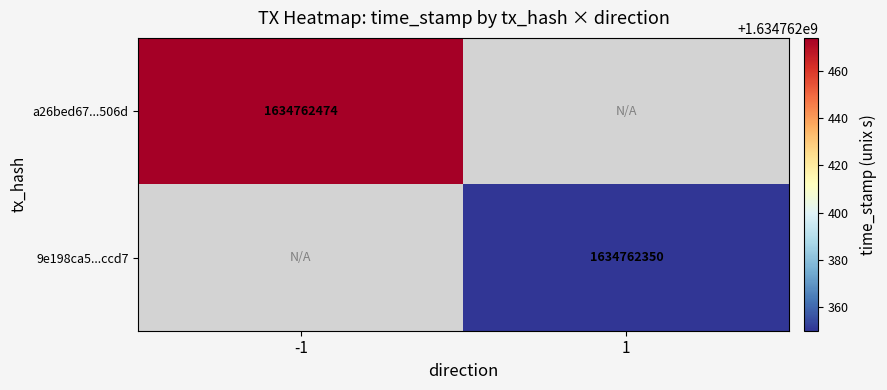

The 9e198ca5...ccd7 series shows 1634762350 at 1. True or false?

True